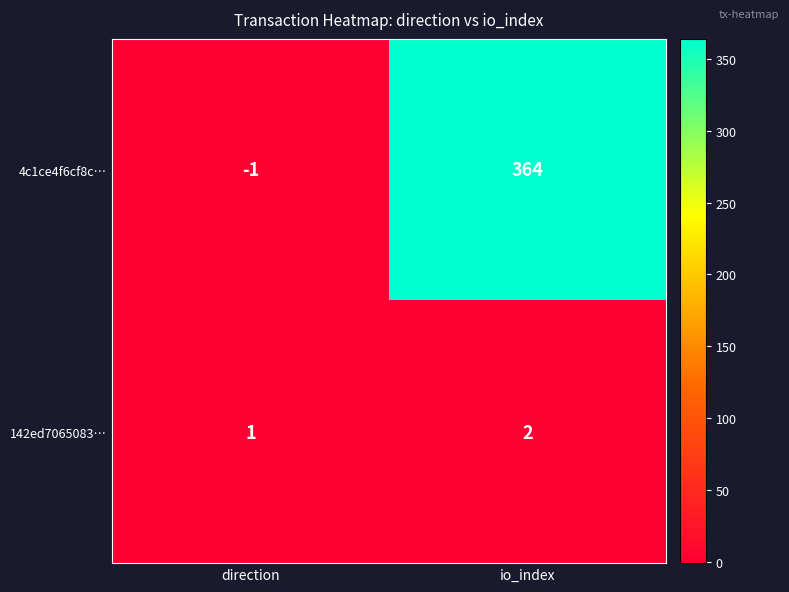

What is the difference between the 4c1ce4f6cf8c… values at direction and io_index?

365